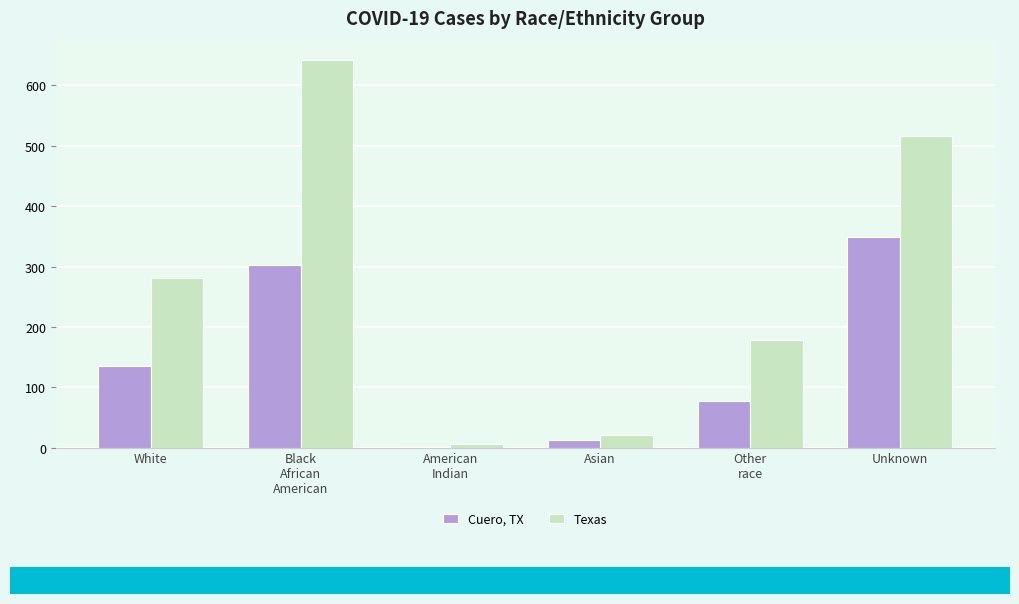

What is the sum of all Texas values?

1645